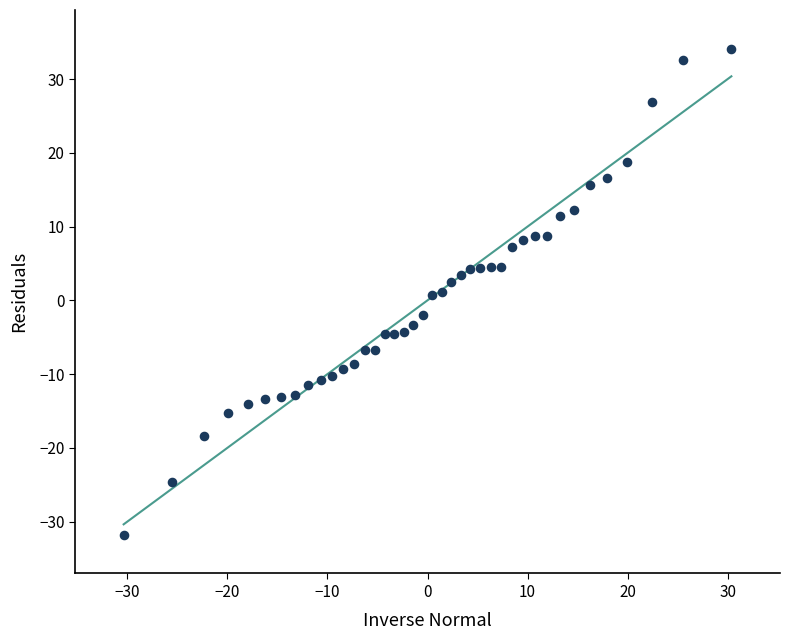

What is the range of X values (max minus min)?

60.7